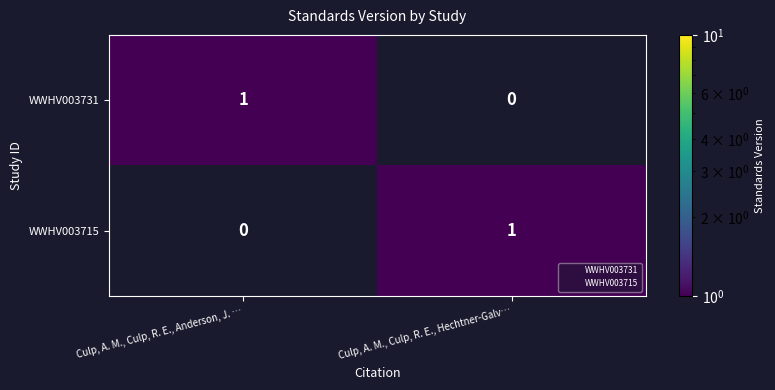

What is the greatest value displayed?

1